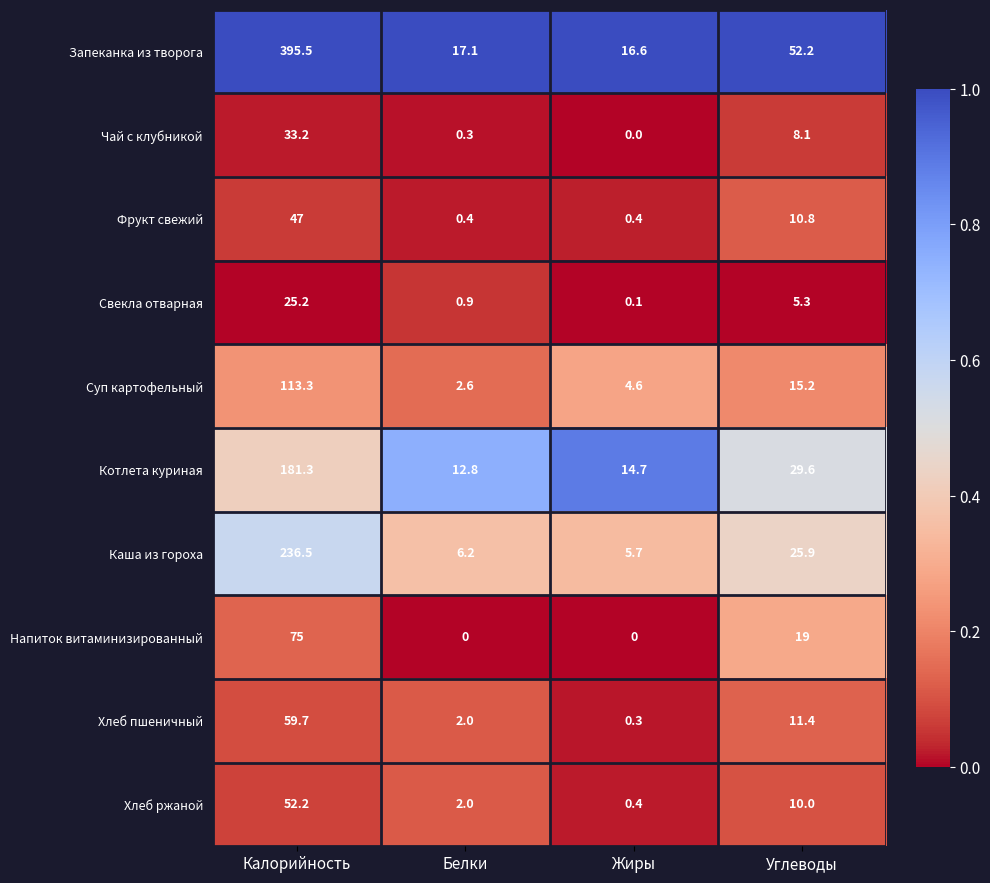

The Хлеб ржаной series shows 1.3 at Белки. True or false?

False